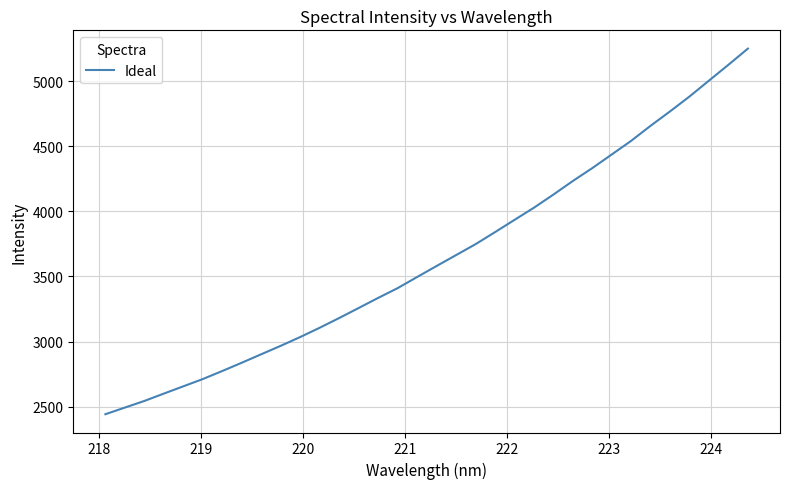

How many lines are shown in the chart?

1